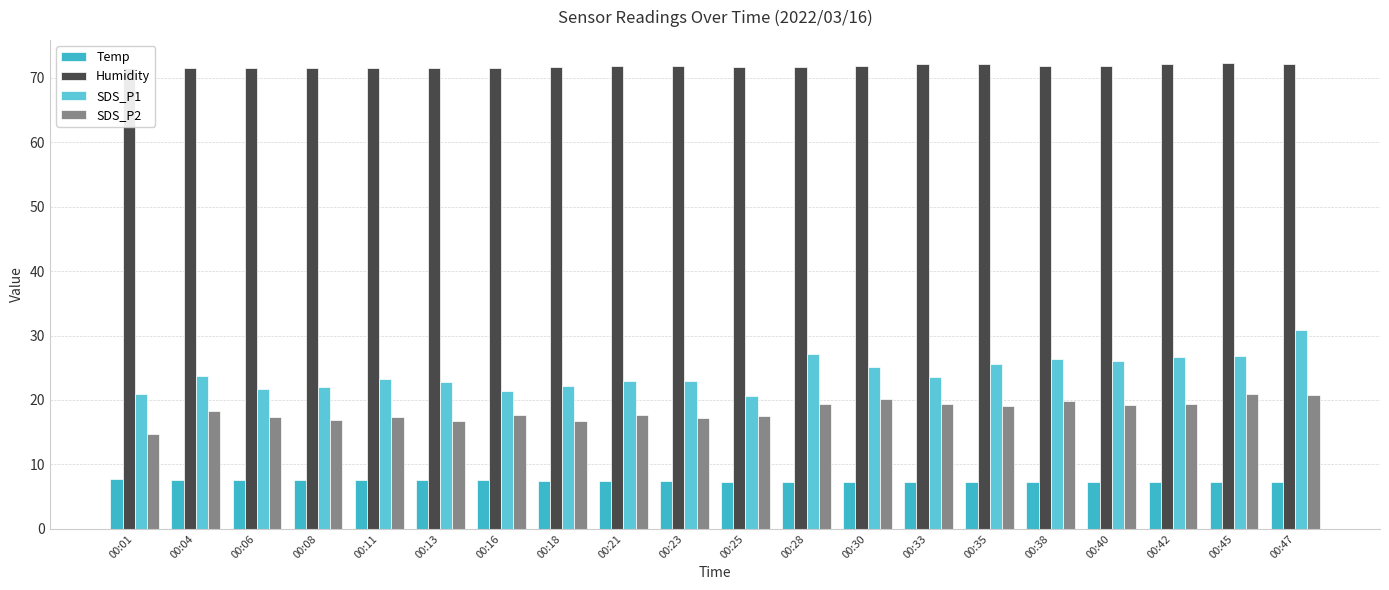

How many groups of bars are there?

20